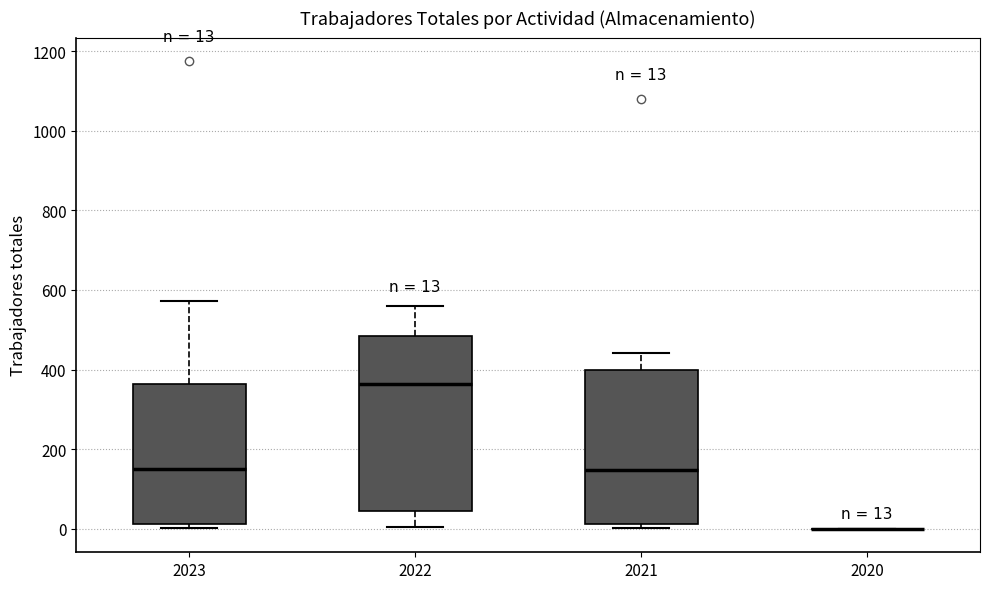

Which box is the tallest, from its lower edge to its upper edge?

2022